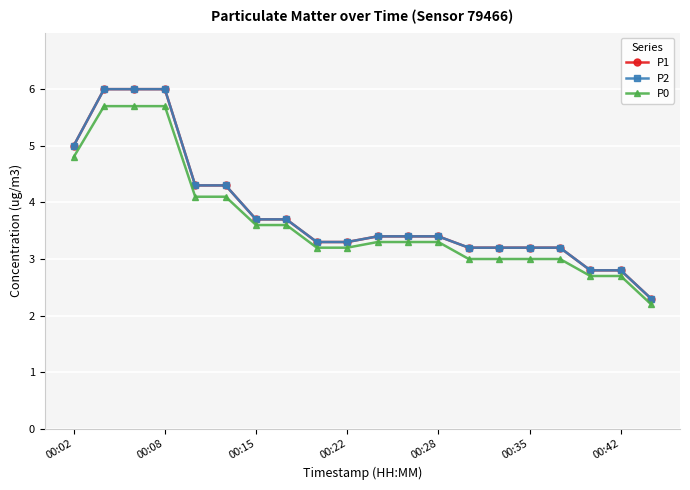

How many categories are shown in the chart?

20